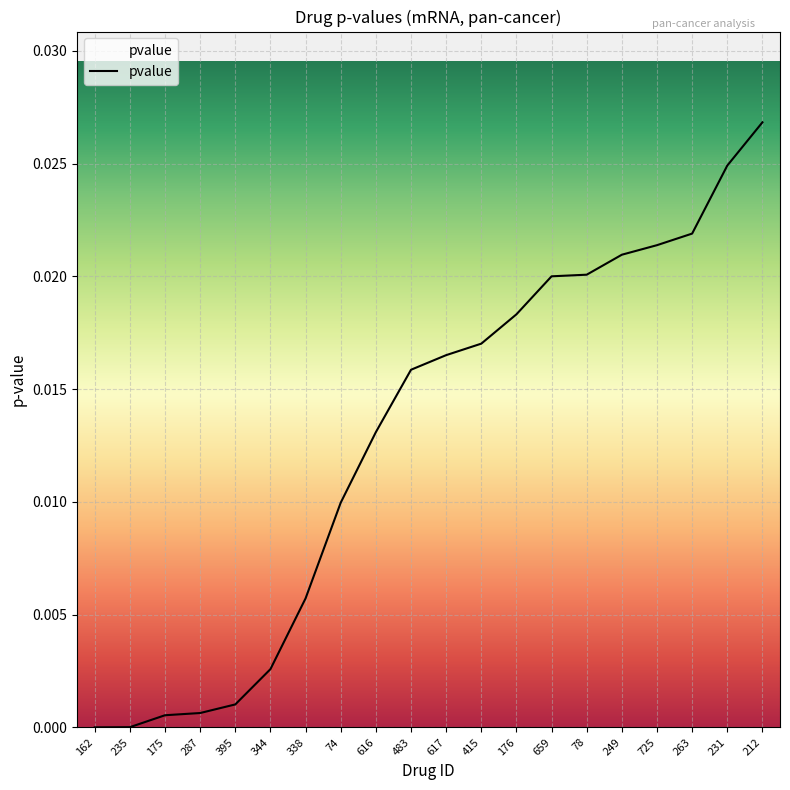

The chart shows a value of 0.0 at 659. True or false?

False